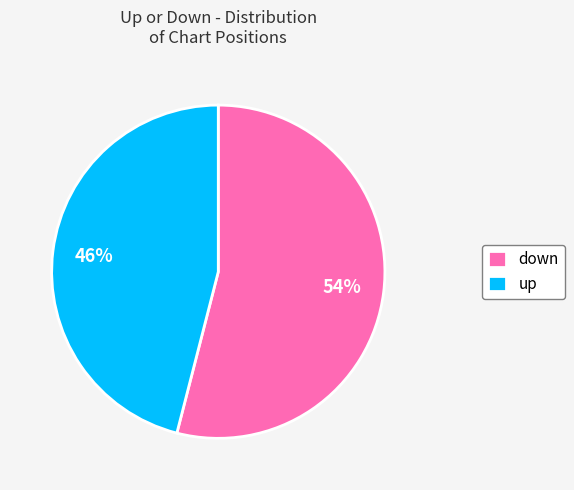

Which category has the biggest portion of the pie?

down